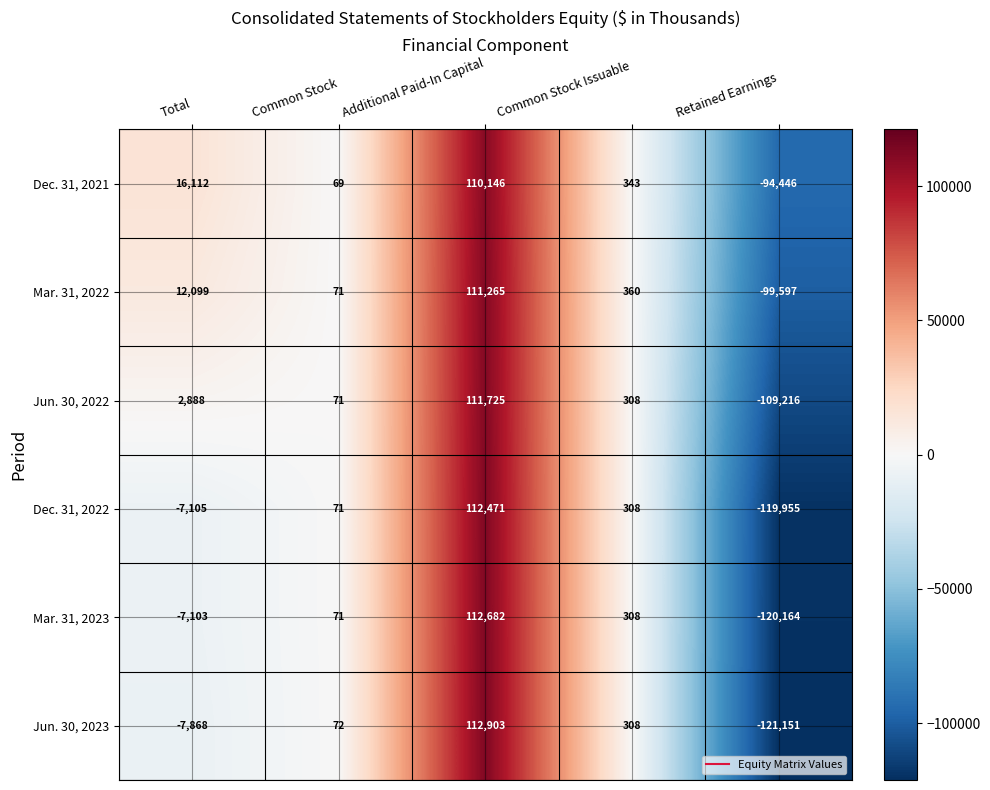

What is the difference between the highest and lowest values at Common Stock Issuable?

52